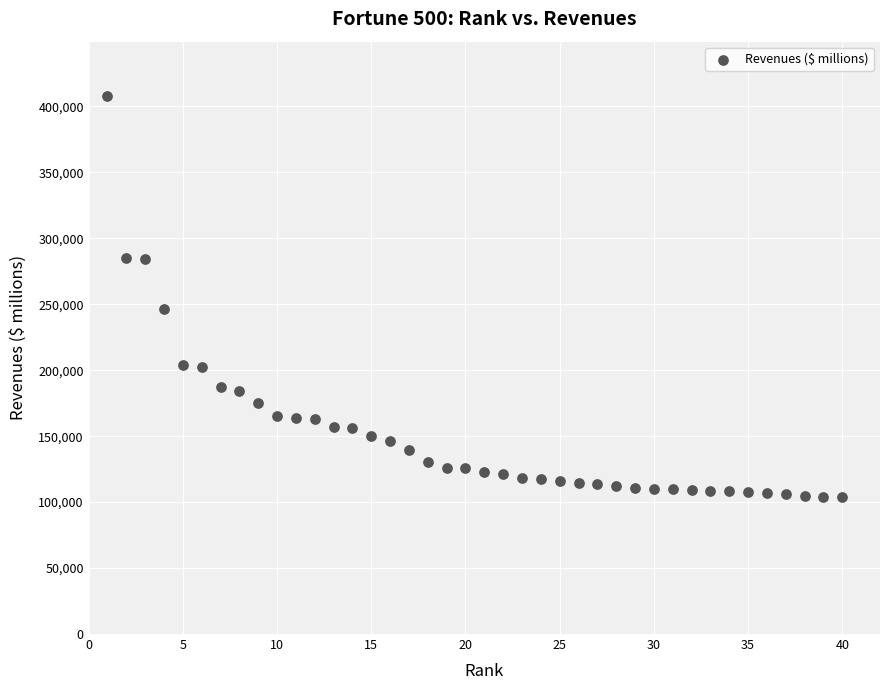

What is the range of X values (max minus min)?

39